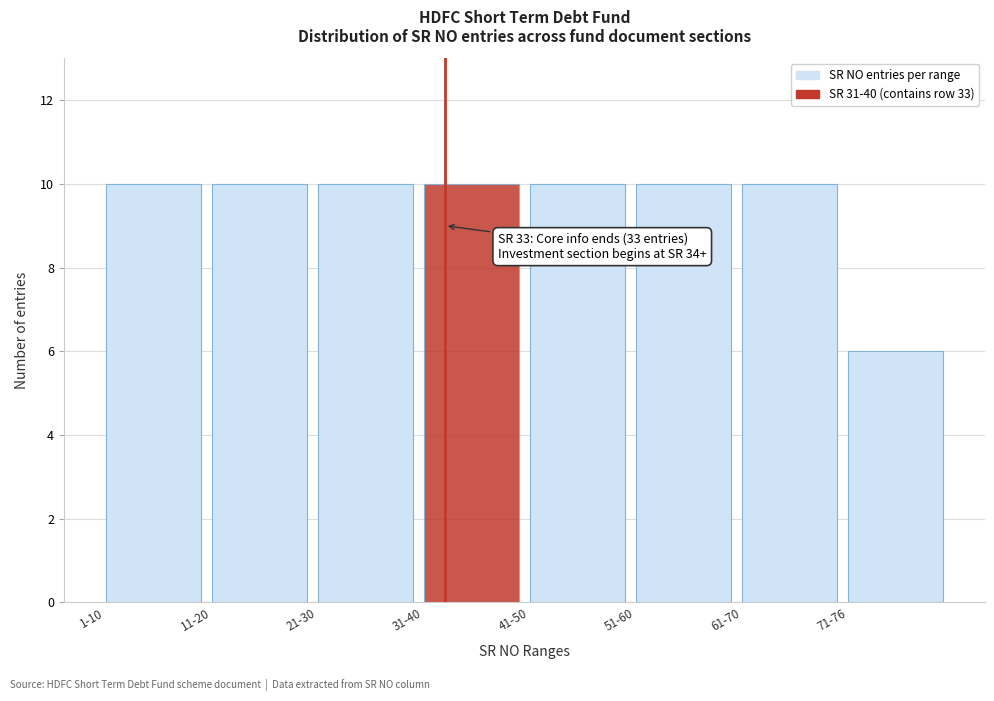

Reading left to right, what are all the values shown in this chart?

1-10=10	11-20=10	21-30=10	31-40=10	41-50=10	51-60=10	61-70=10	71-76=6